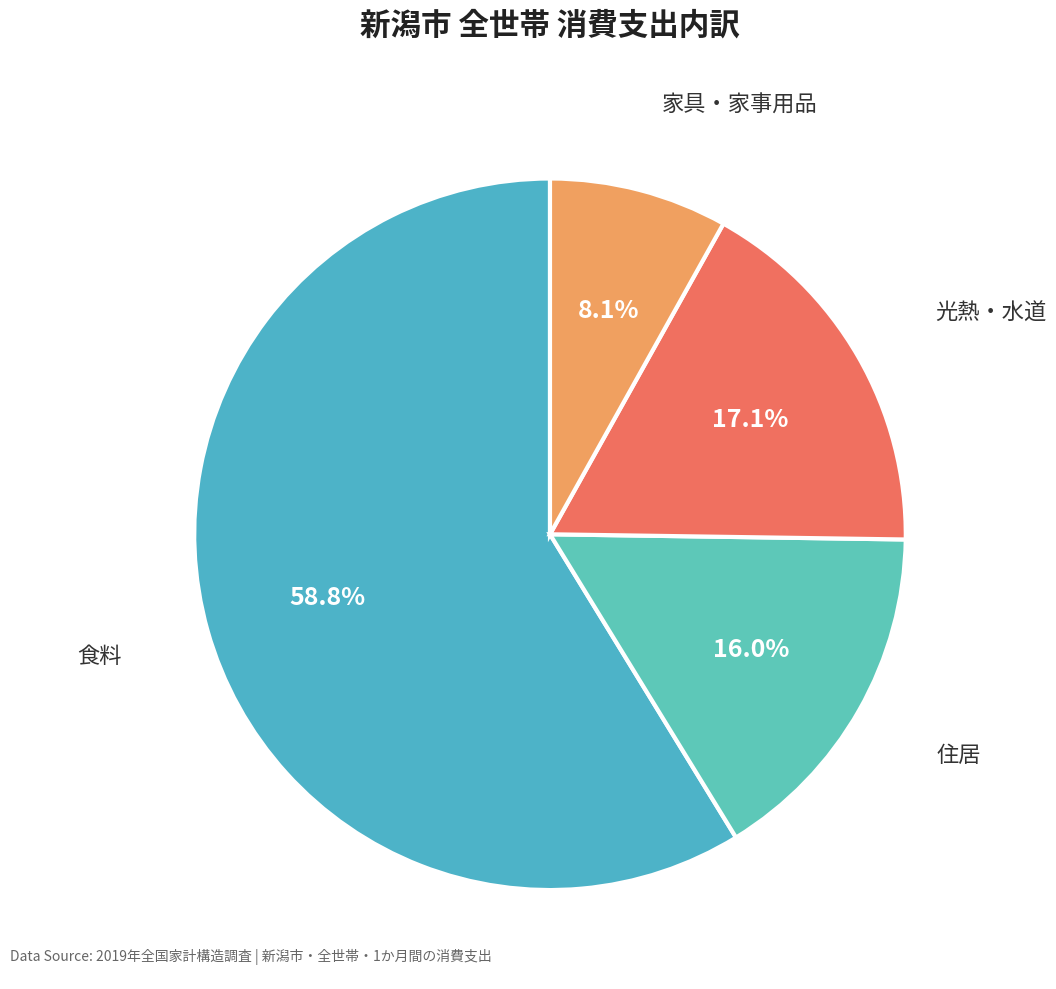

Rank the categories by value from highest to lowest.

食料, 光熱・水道, 住居, 家具・家事用品